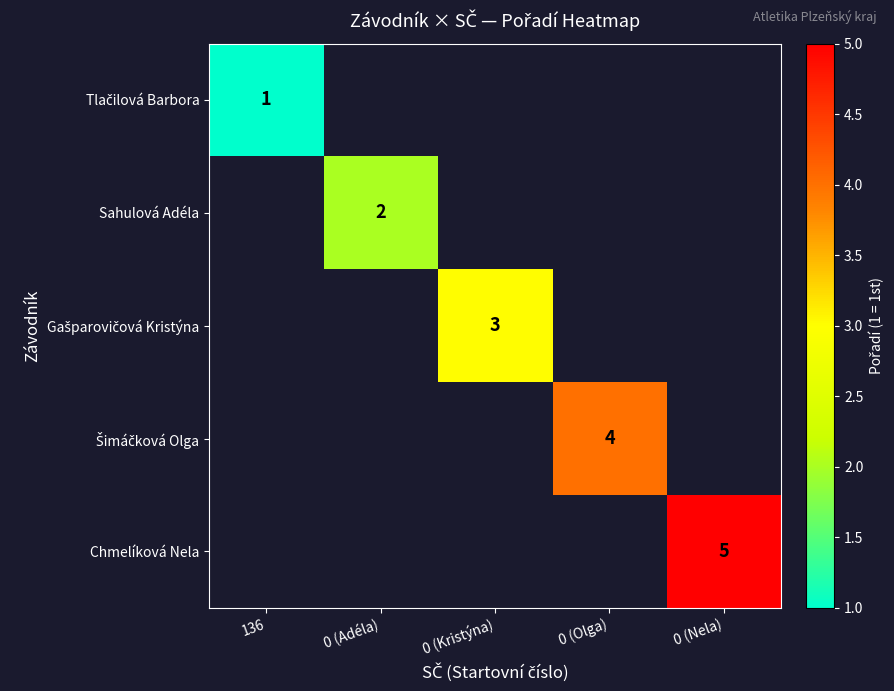

At 0 (Kristýna), list the series in order from smallest to largest.

Tlačilová Barbora, Sahulová Adéla, Gašparovičová Kristýna, Šimáčková Olga, Chmelíková Nela